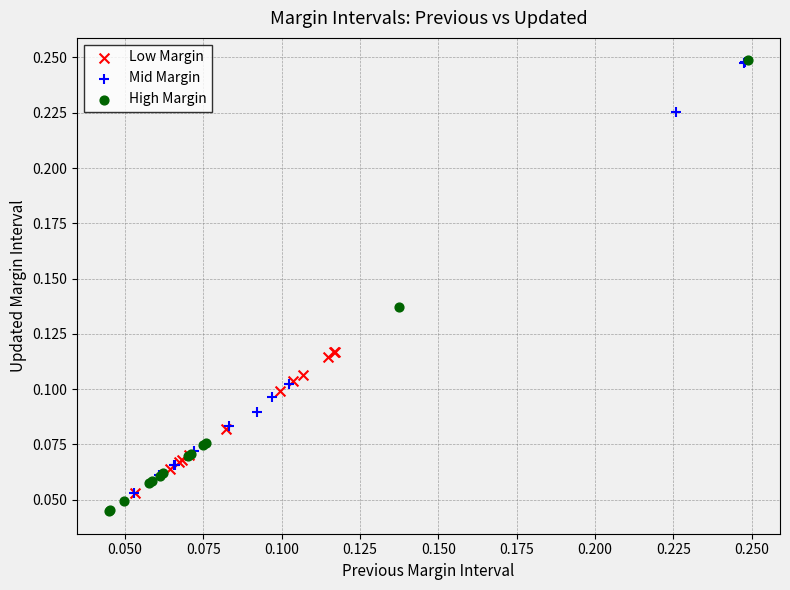

Which series has the largest Y range (max minus min)?

High Margin